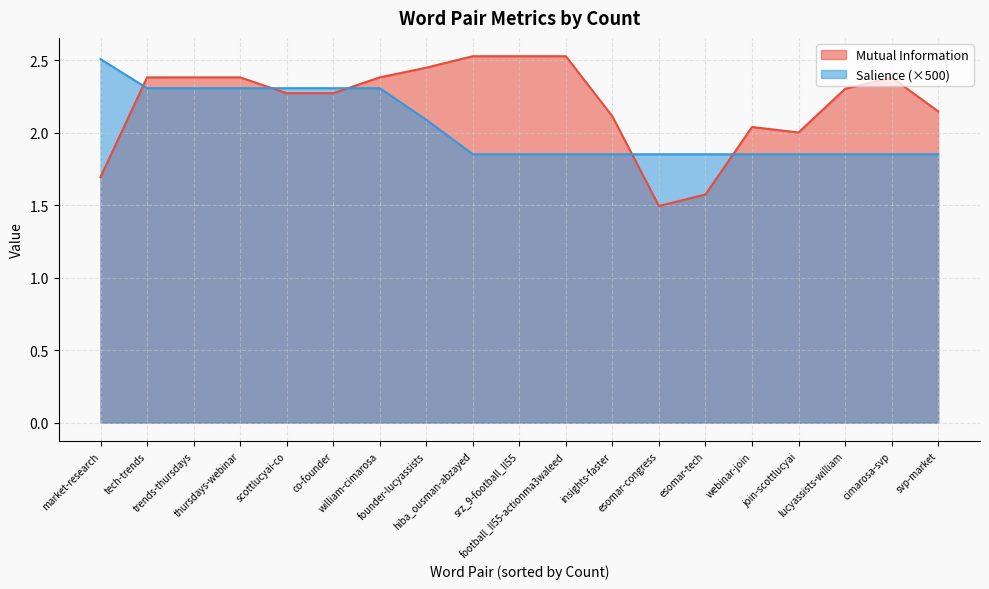

What is the highest value of the Mutual Information series?

2.5